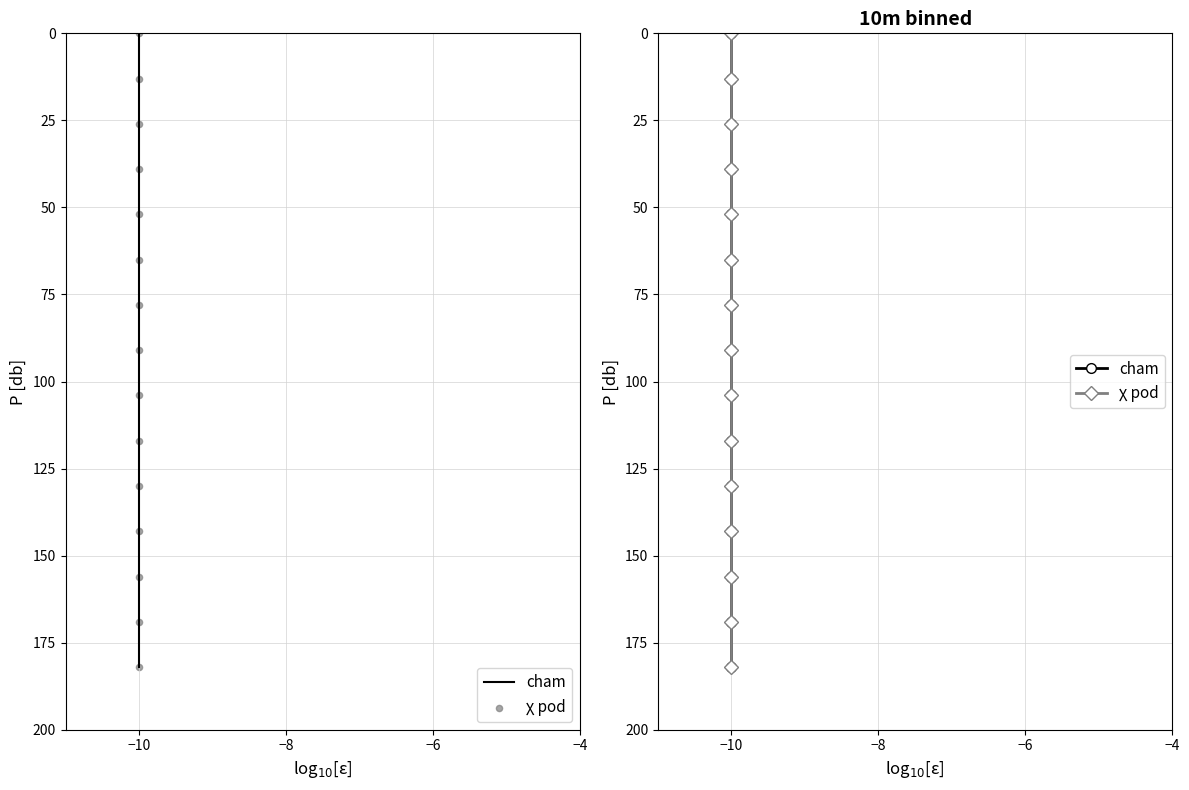

Which series has the largest Y range (max minus min)?

cham